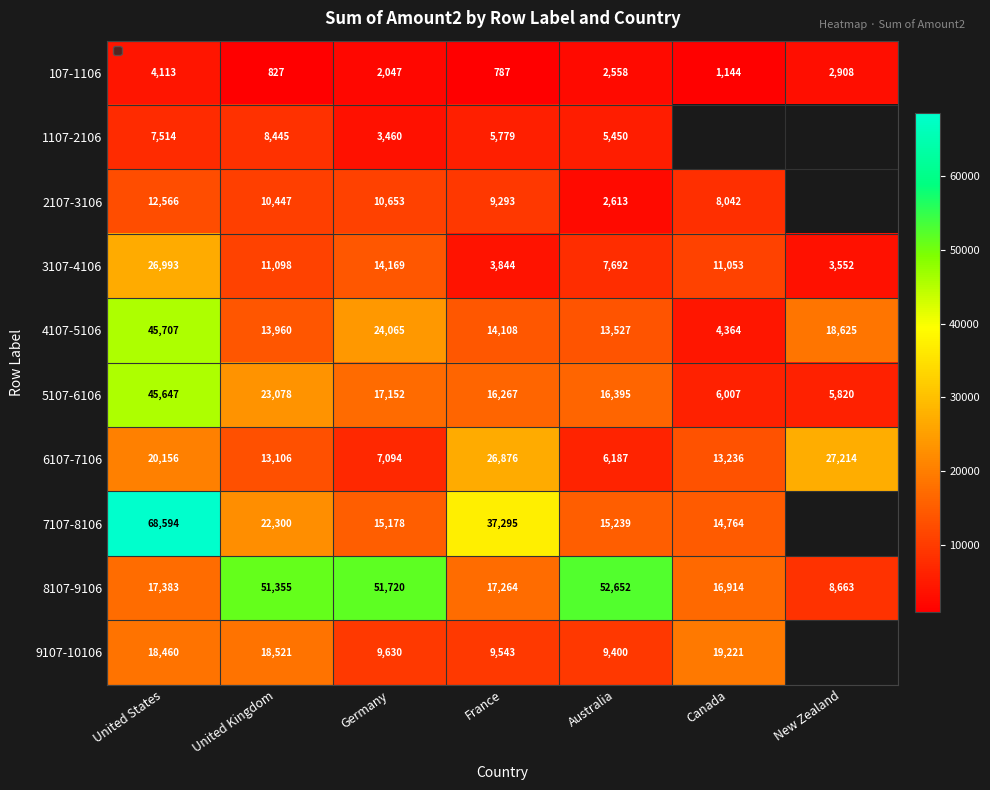

Which label corresponds to the smallest value in the chart?

France